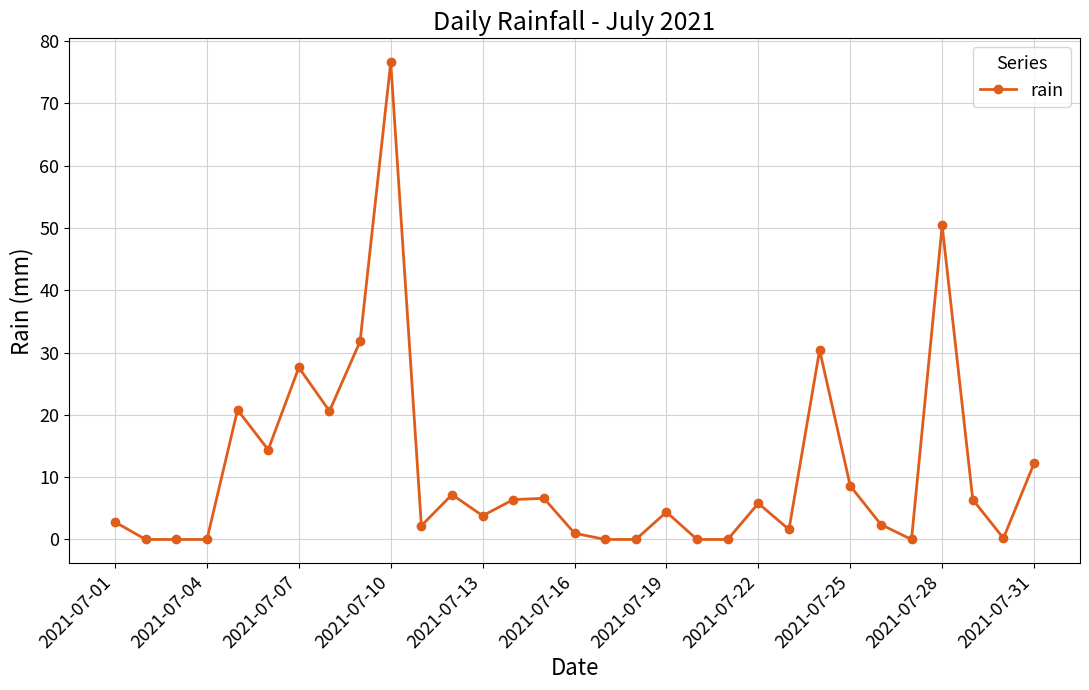

What is the greatest value displayed?

76.6